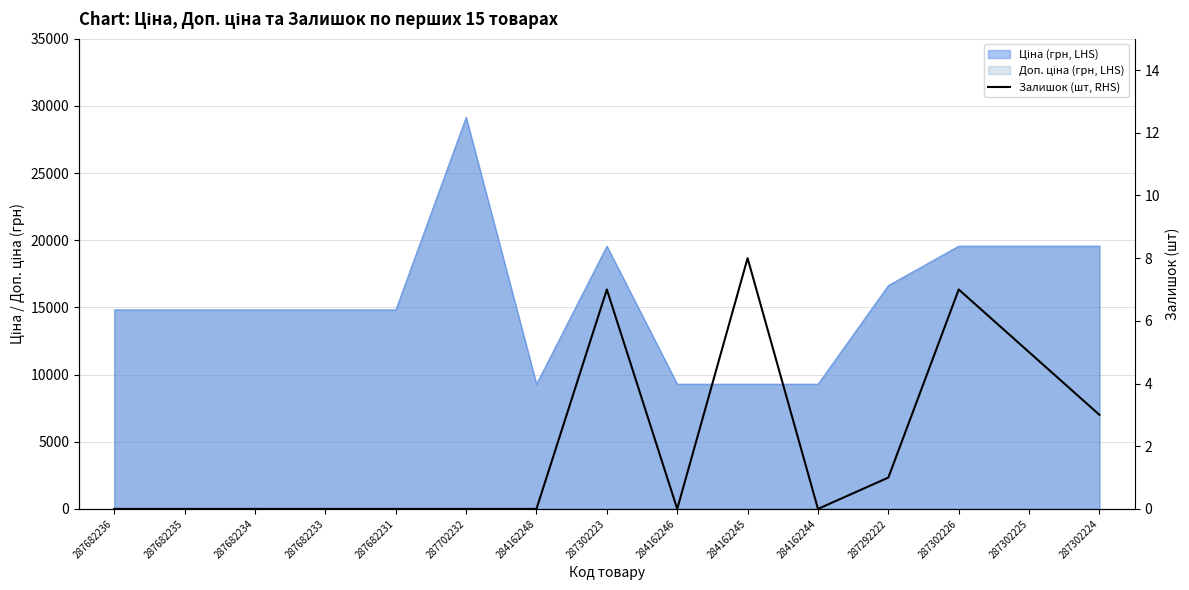

Reading right to left, transcribe all the data shown in this chart.

287302224=3	287302225=5	287302226=7	287292222=1	284162244=0	284162245=8	284162246=0	287302223=7	284162248=0	287702232=0	287682231=0	287682233=0	287682234=0	287682235=0	287682236=0